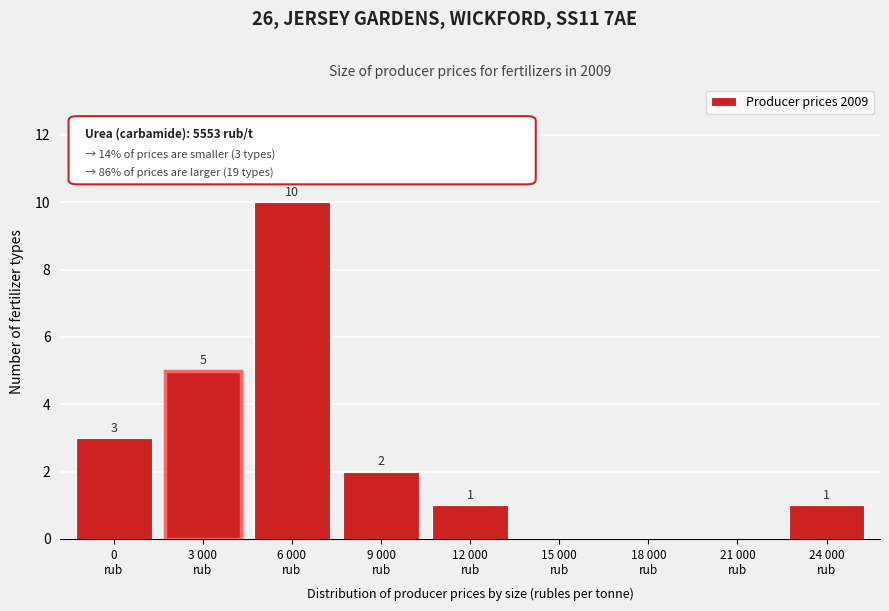

What is the sum of all values?

22